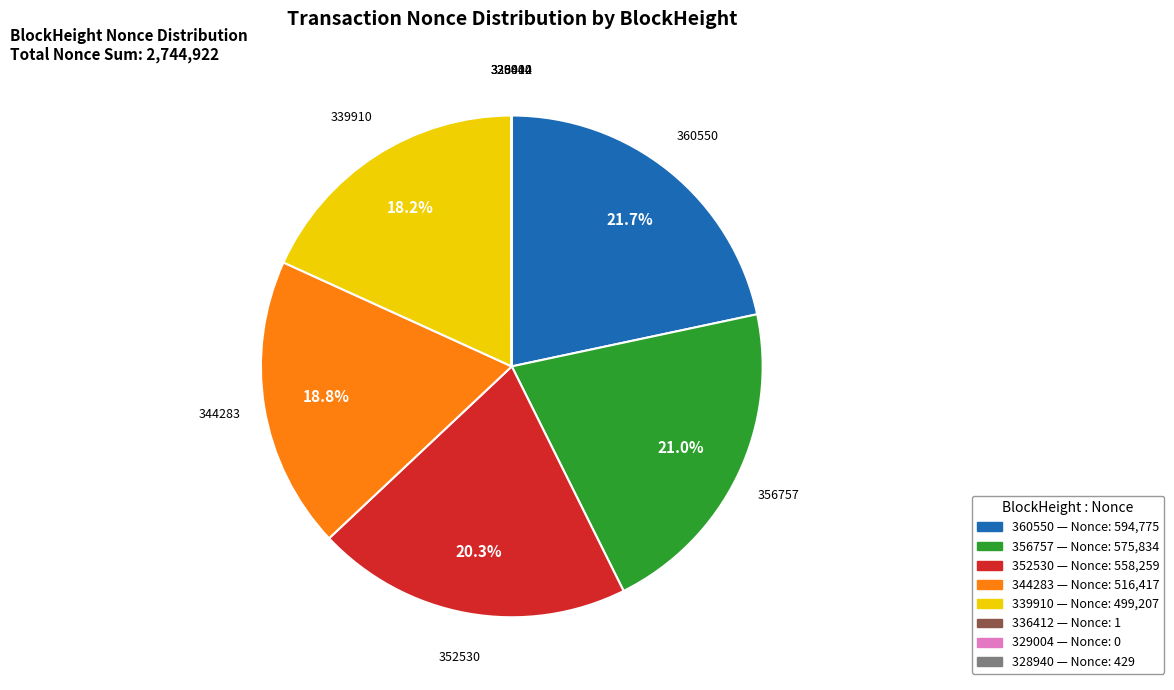

Which slice is the largest?

360550